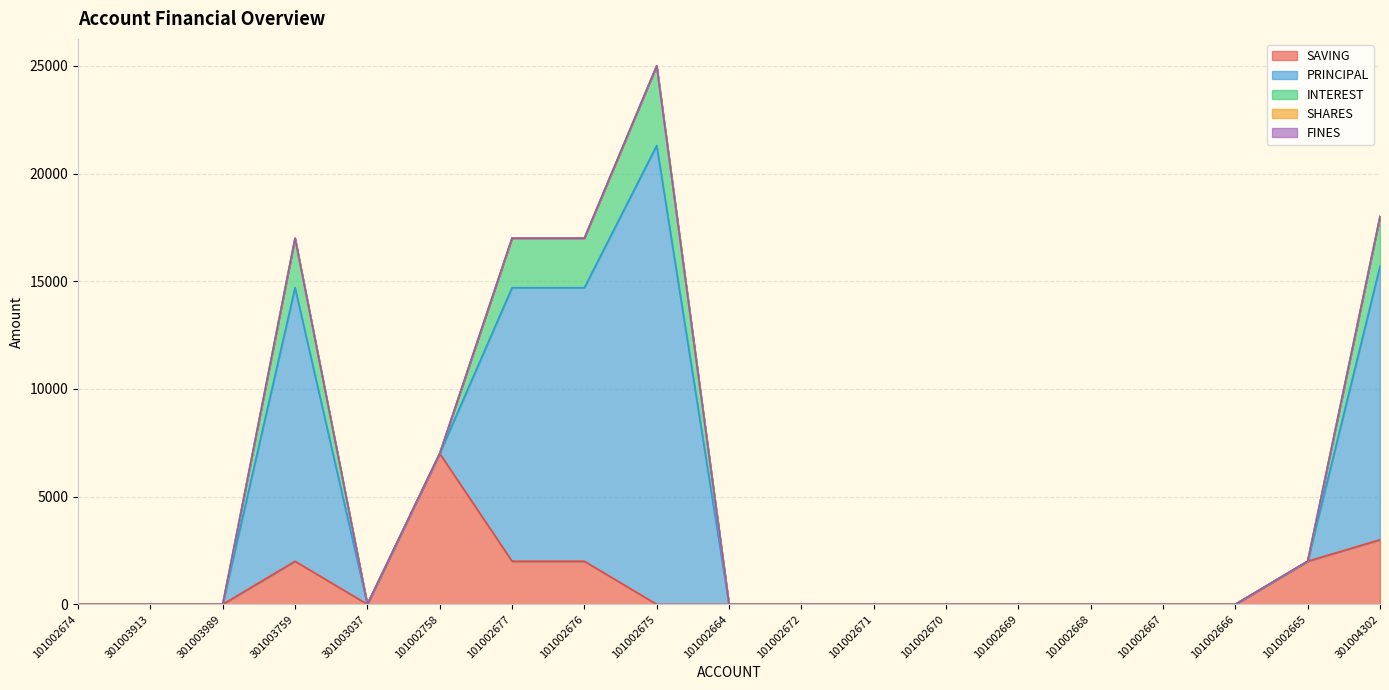

The SAVING series shows 0 at 101002666. True or false?

True